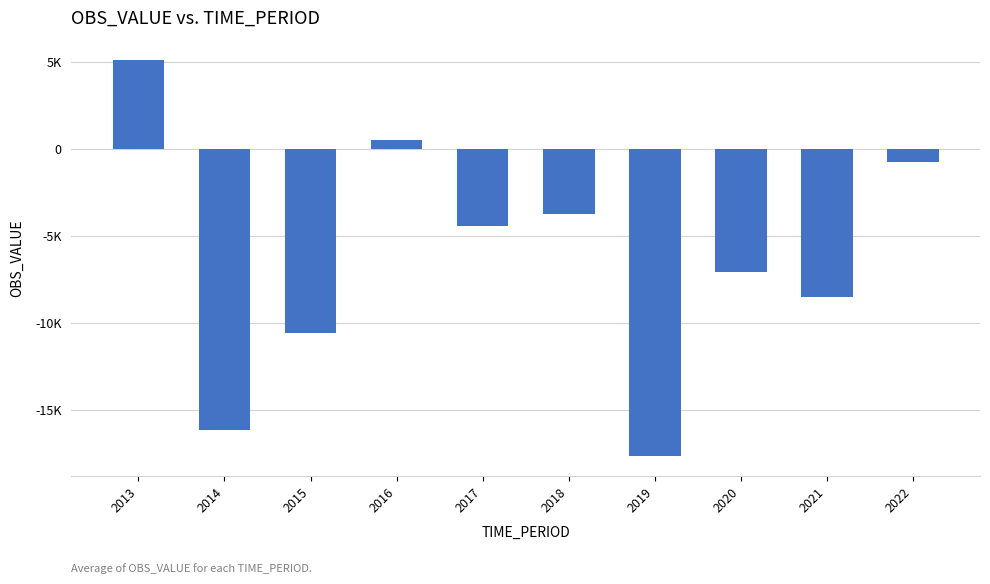

Which label corresponds to the largest value in the chart?

2013